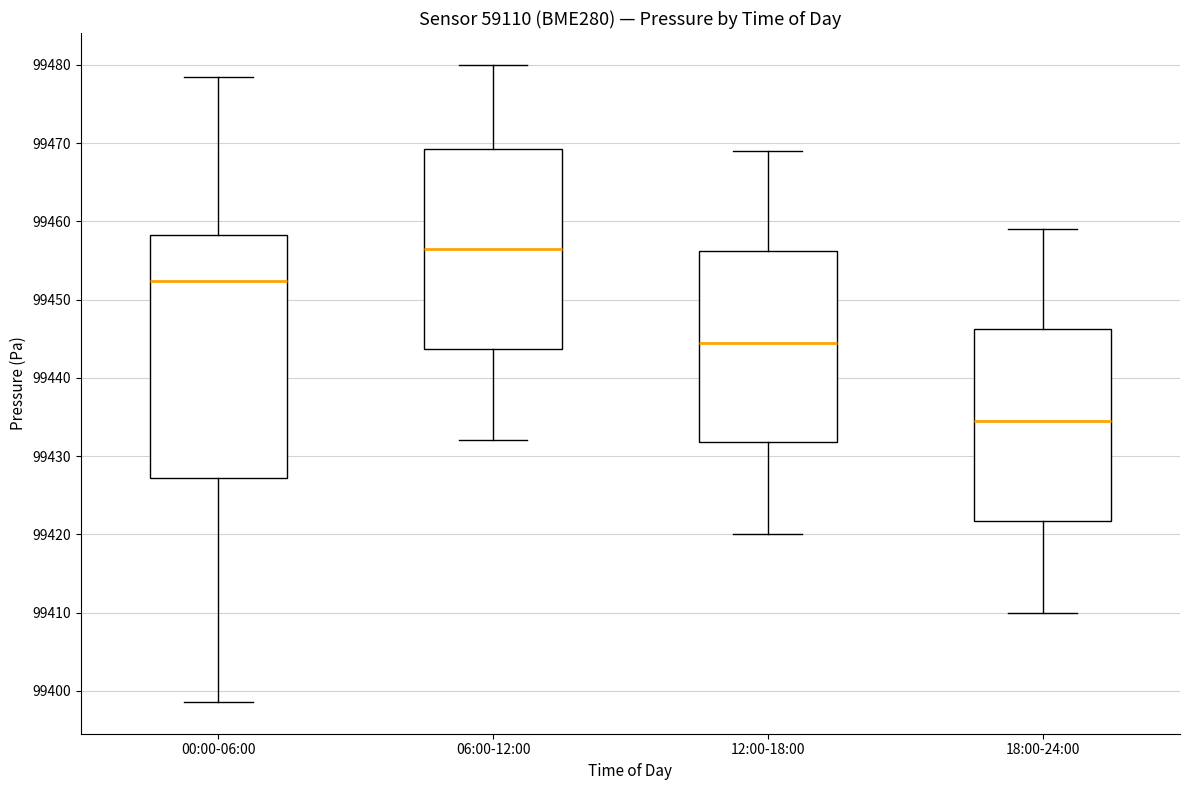

Which box's median line is the highest?

06:00-12:00